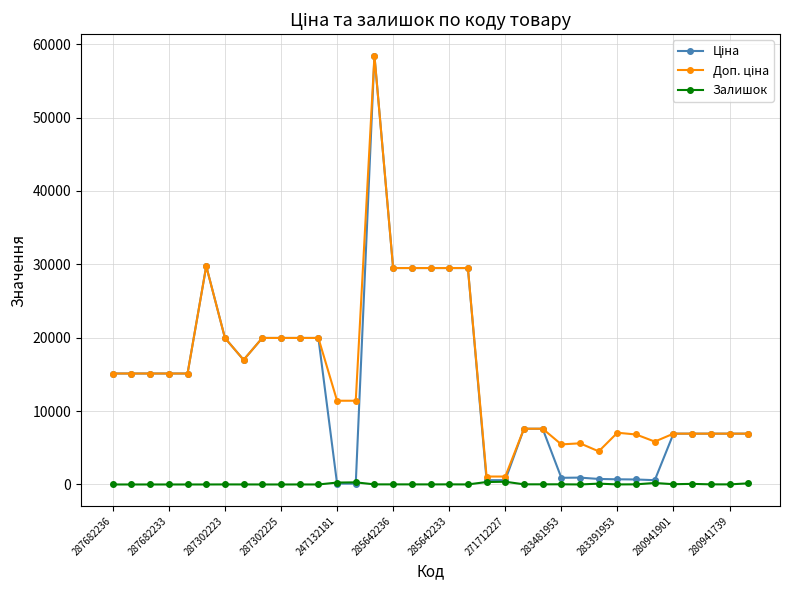

True or false: Залишок has more than 0 interior local peaks.

True